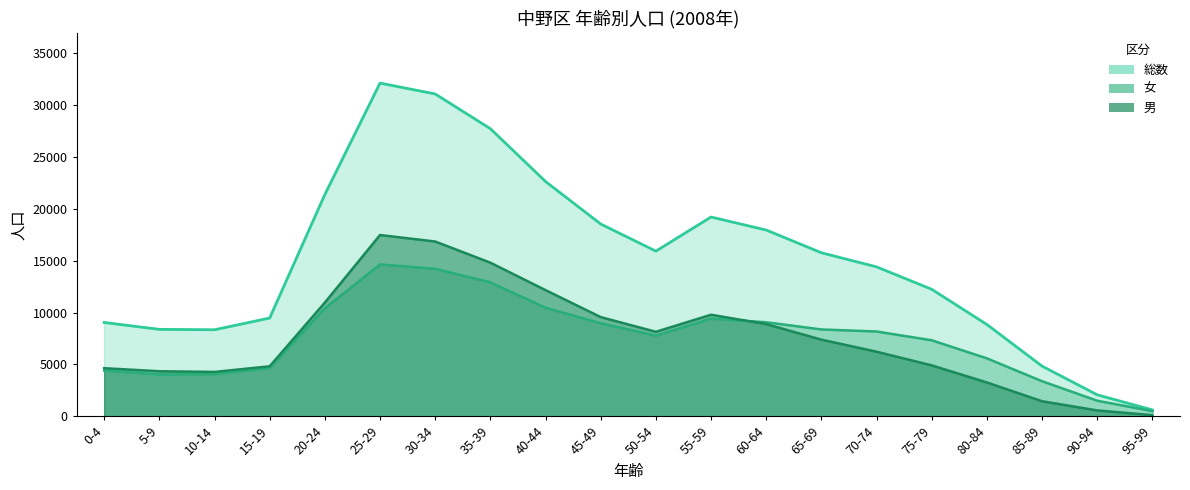

Count the number of data series in this chart.

3